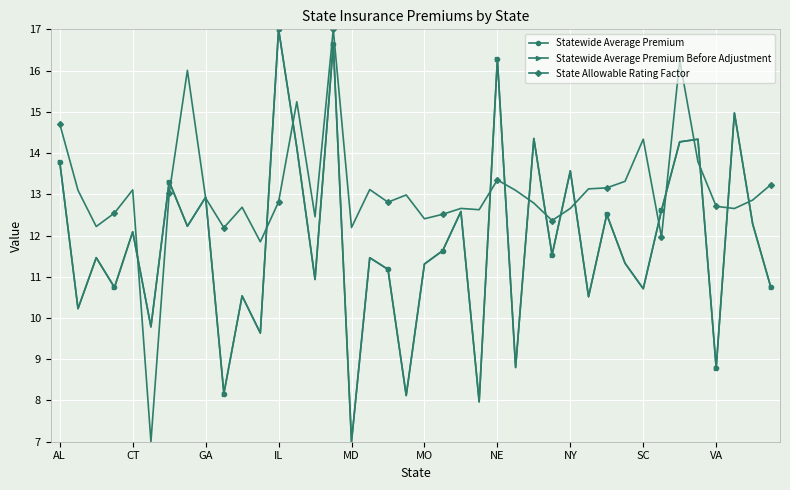

Does the chart have visible grid lines?

Yes